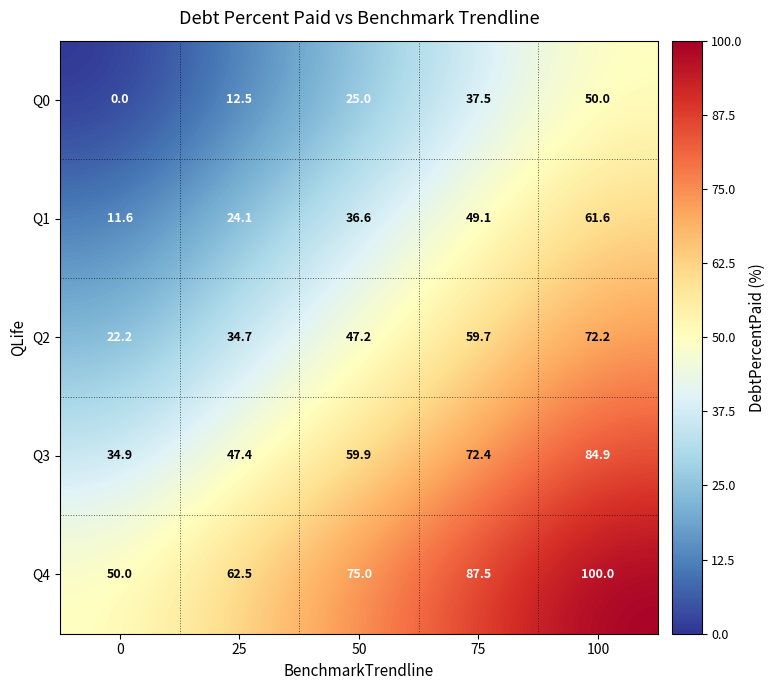

Reading left to right, list all the values displayed in this chart.

Q0: 0.0	12.5	25.0	37.5	50.0
Q1: 11.6	24.1	36.6	49.1	61.6
Q2: 22.2	34.7	47.2	59.7	72.2
Q3: 34.9	47.4	59.9	72.4	84.9
Q4: 50.0	62.5	75.0	87.5	100.0